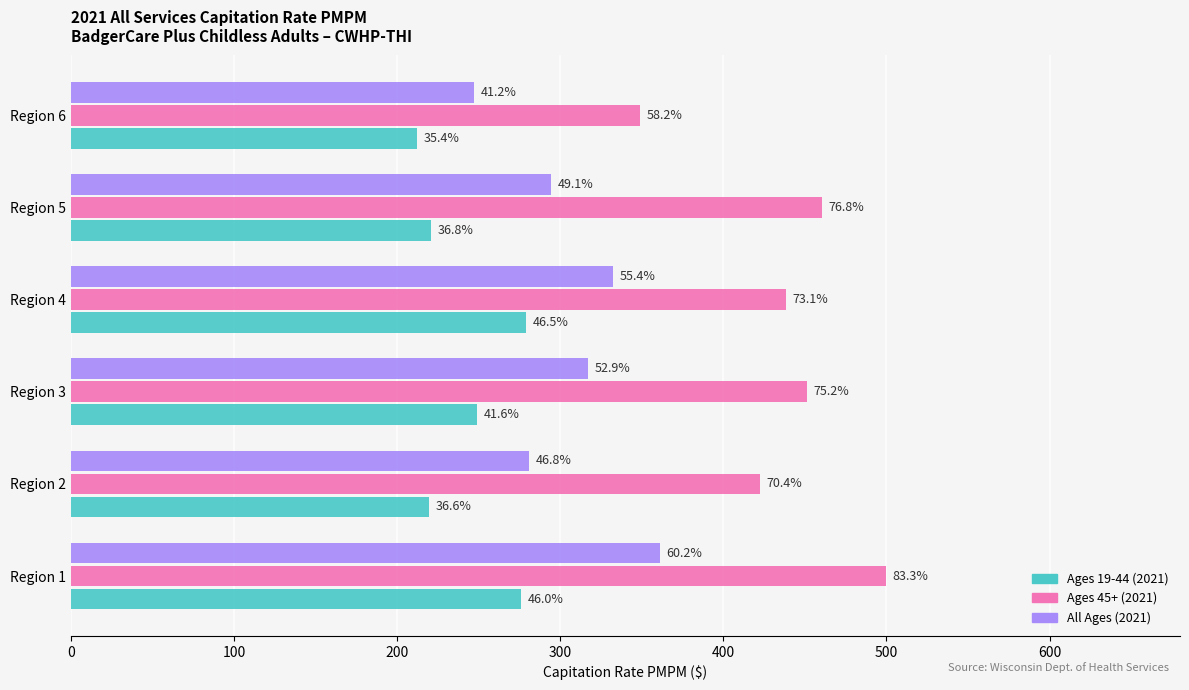

List the series in order of their peak value, highest first.

Ages 45+ (2021), All Ages (2021), Ages 19-44 (2021)